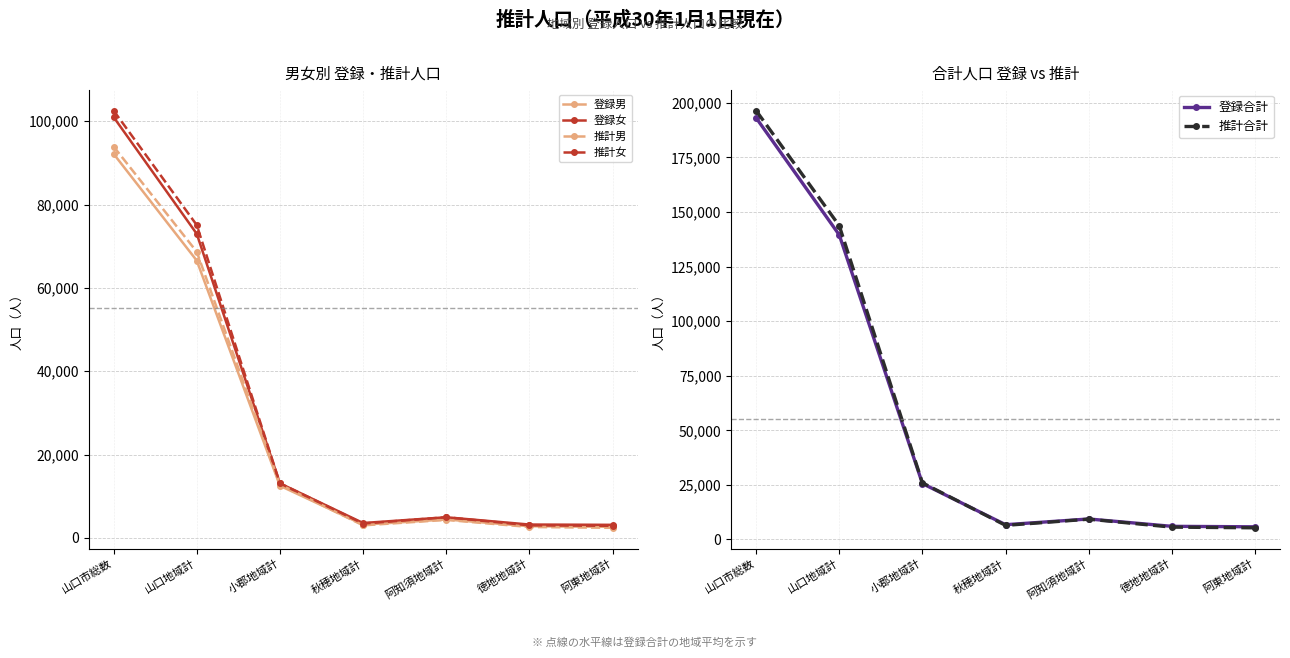

What is the difference between the highest and lowest values at 小郡地域計?

13429